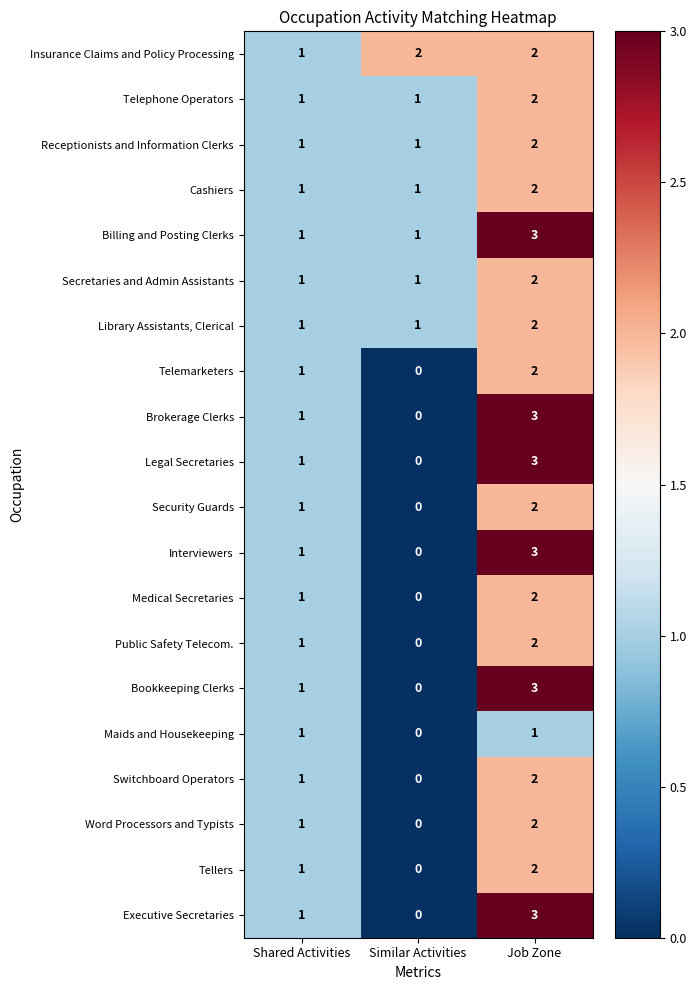

Rank the categories by Executive Secretaries value from lowest to highest.

Similar Activities, Shared Activities, Job Zone